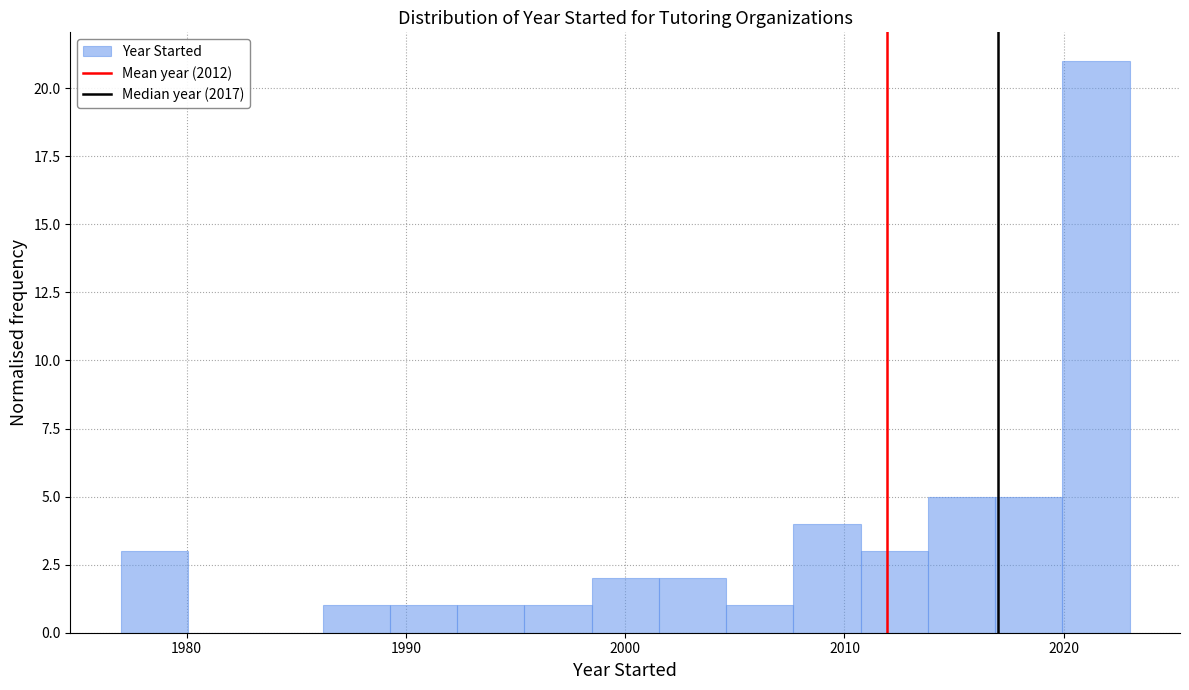

Read against the x-axis, roughly where is the centre of the tallest bar?

2021